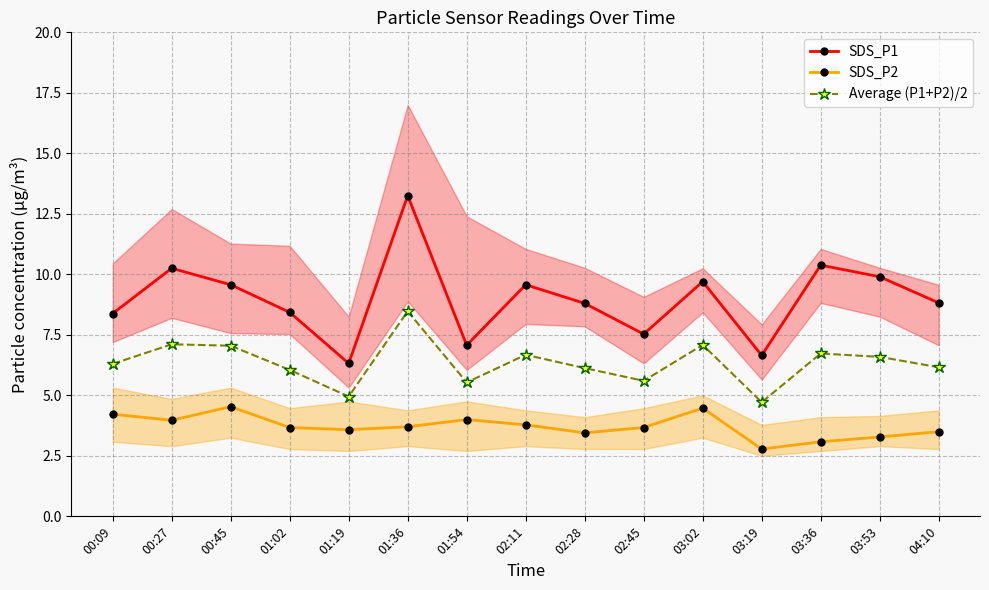

Between 03:36 and 01:54, which is larger?

03:36